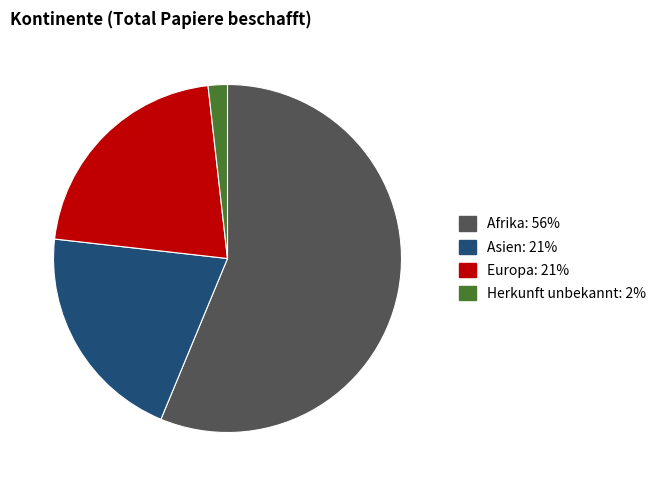

How many slices are in this pie chart?

4